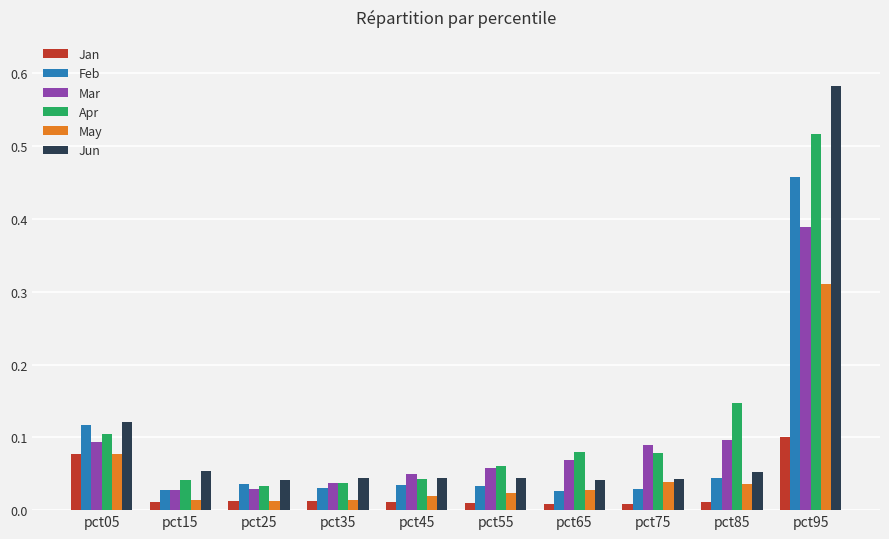

What is the sum of all Jun values?

1.1